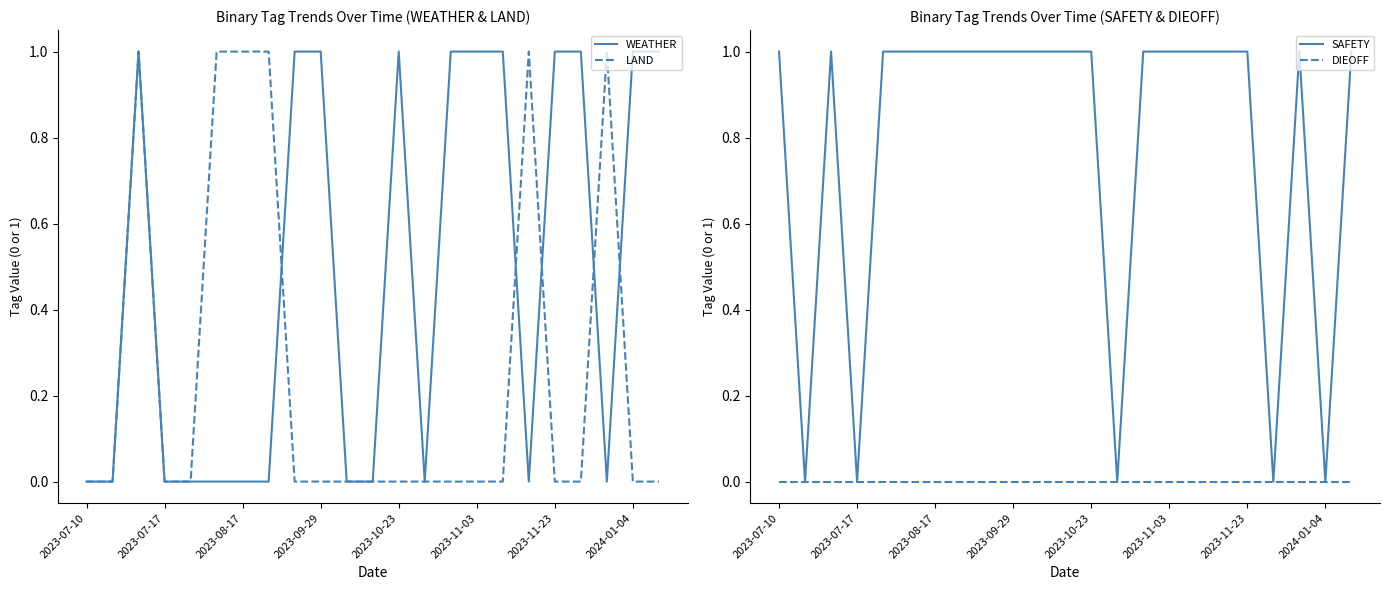

What is the total value across all series at 11?

1